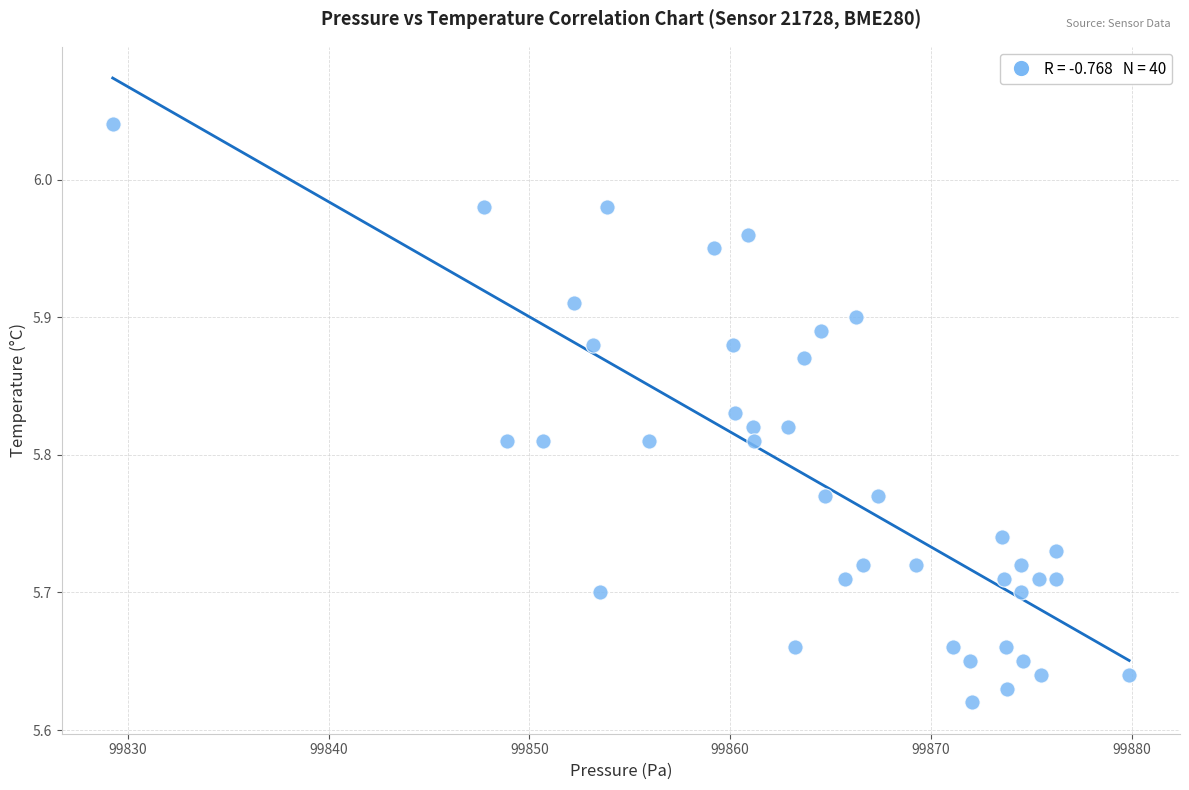

What is the range of Y values (max minus min)?

0.4